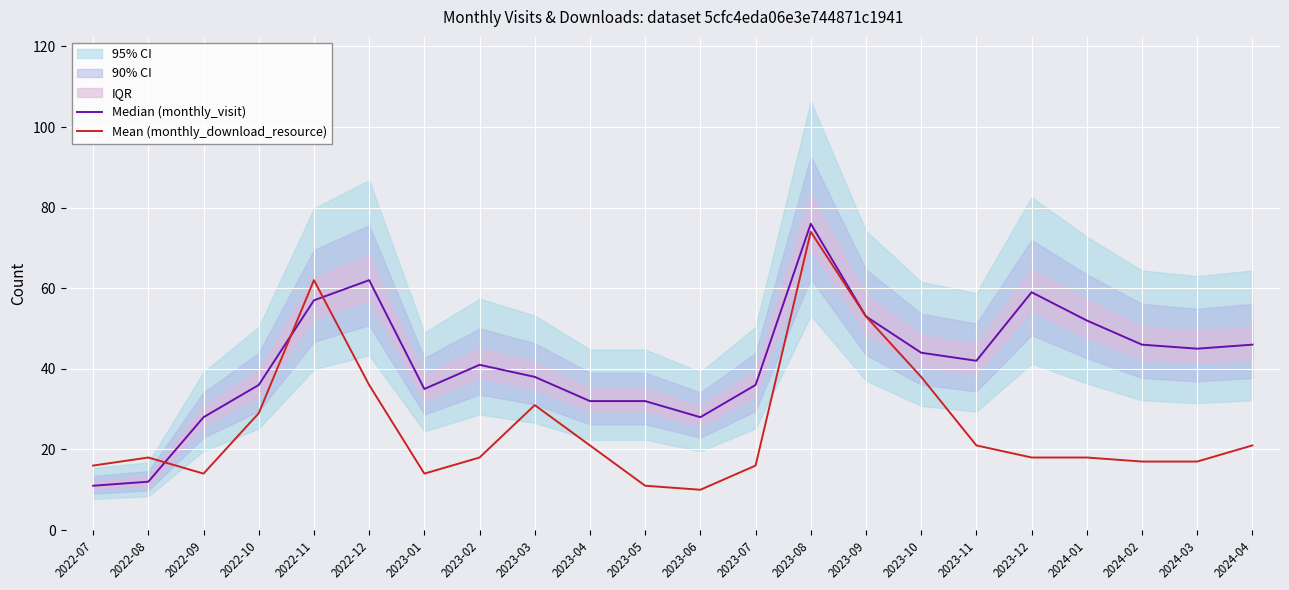

Between which two adjacent categories do Median (monthly_visit) and Mean (monthly_download_resource) first intersect?

2022-08 and 2022-09